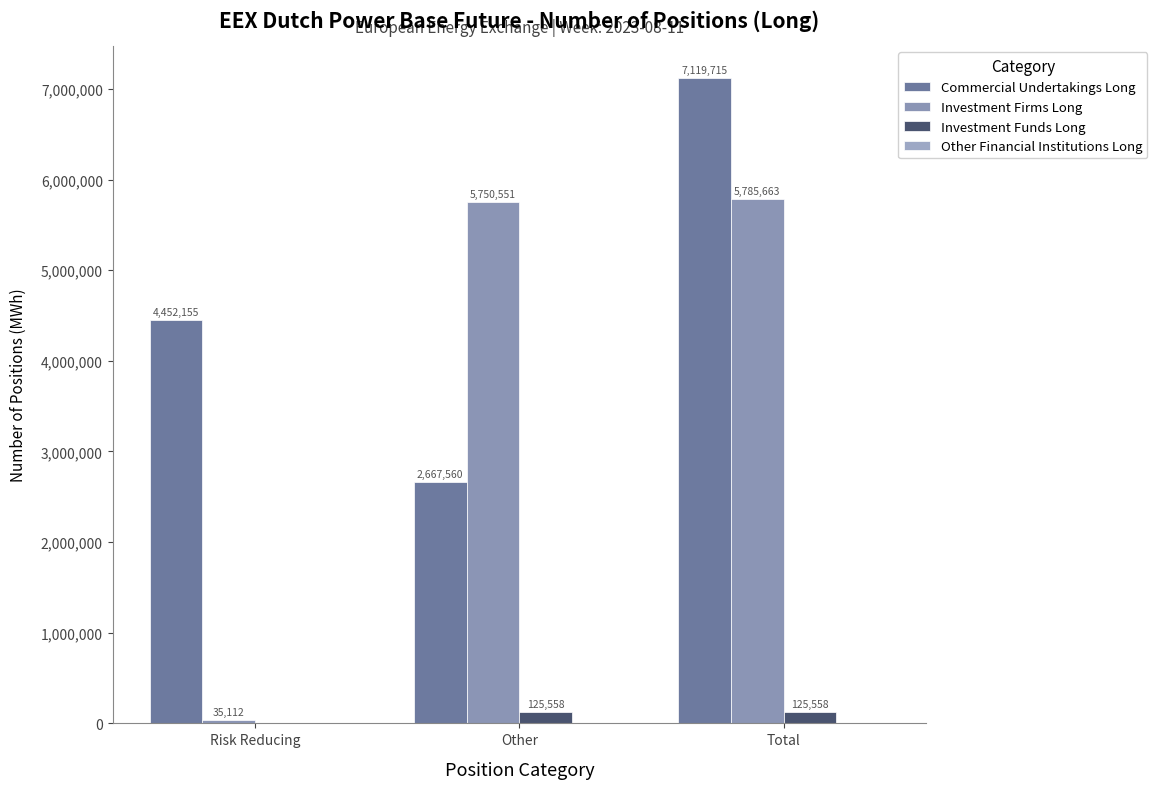

How many distinct data groups are displayed?

3